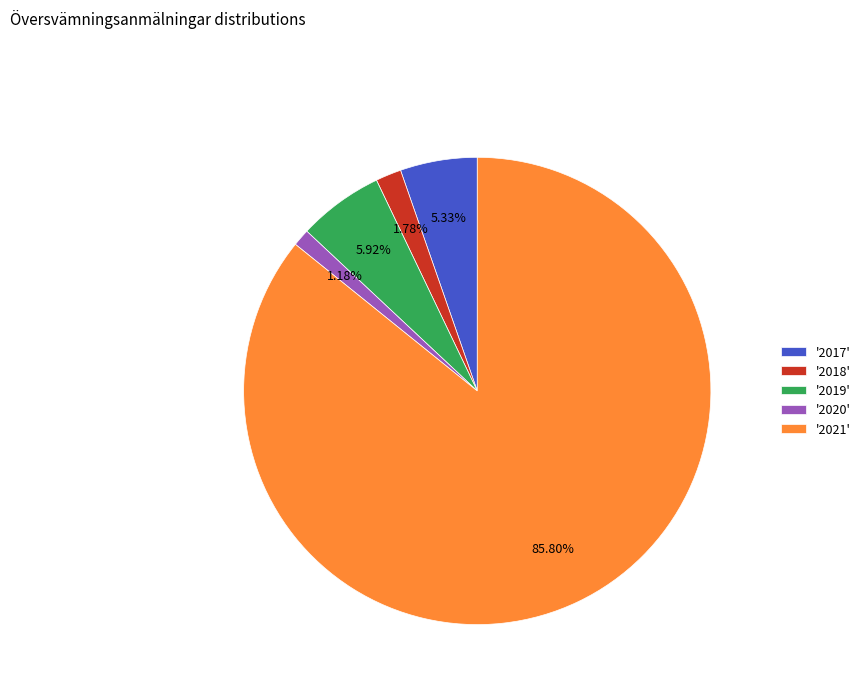

Which category accounts for the majority?

'2021'